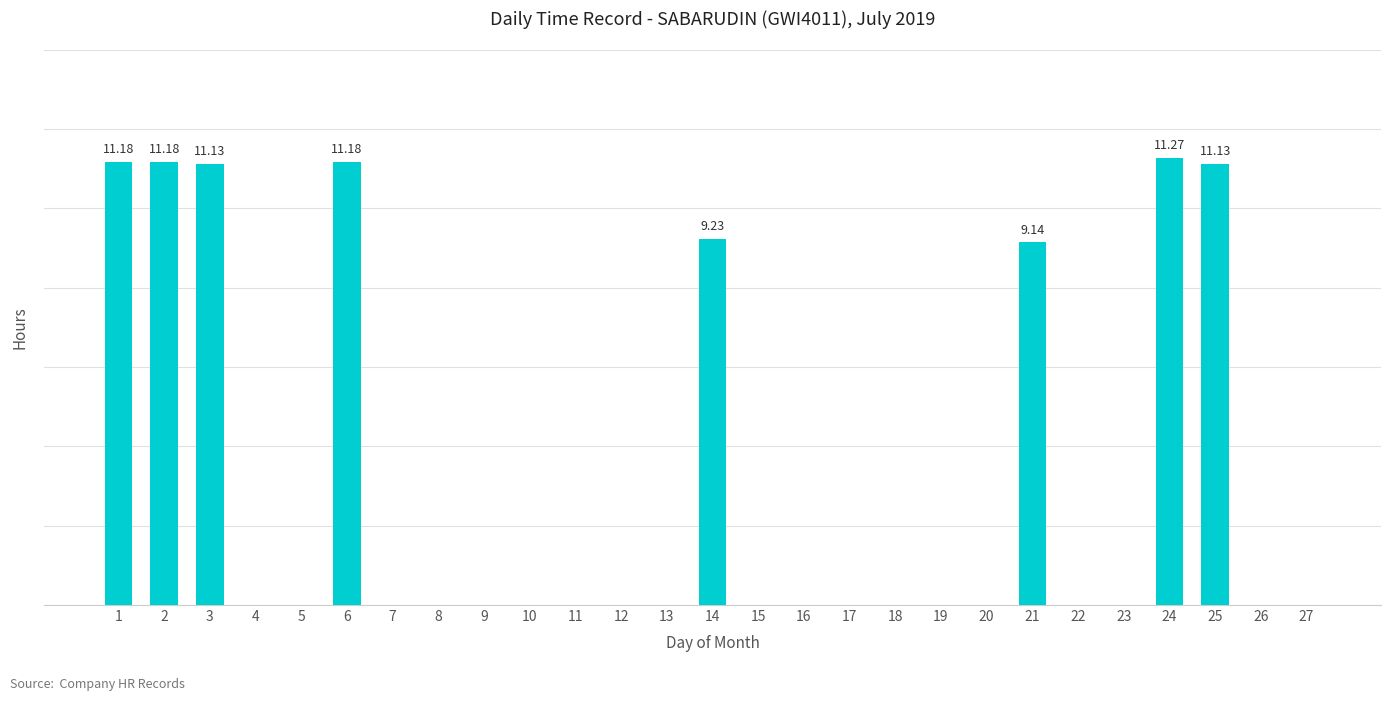

Are the bars horizontal?

No